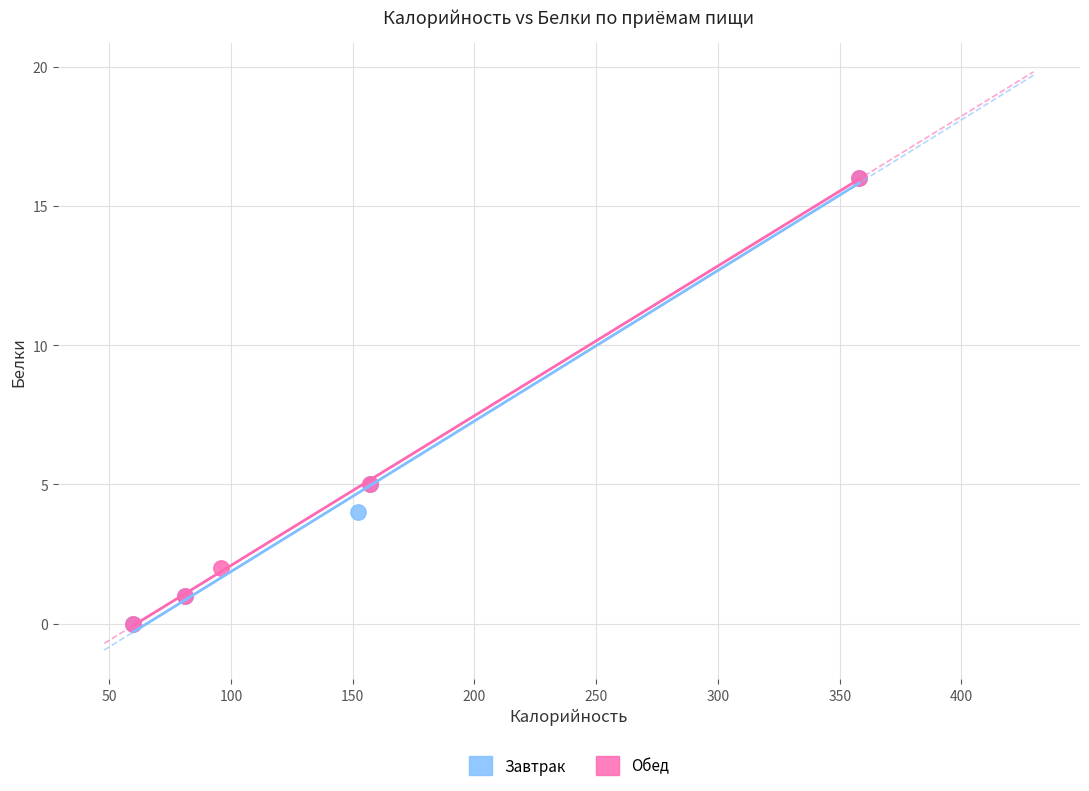

What are all the series names shown in the legend?

Завтрак, Обед